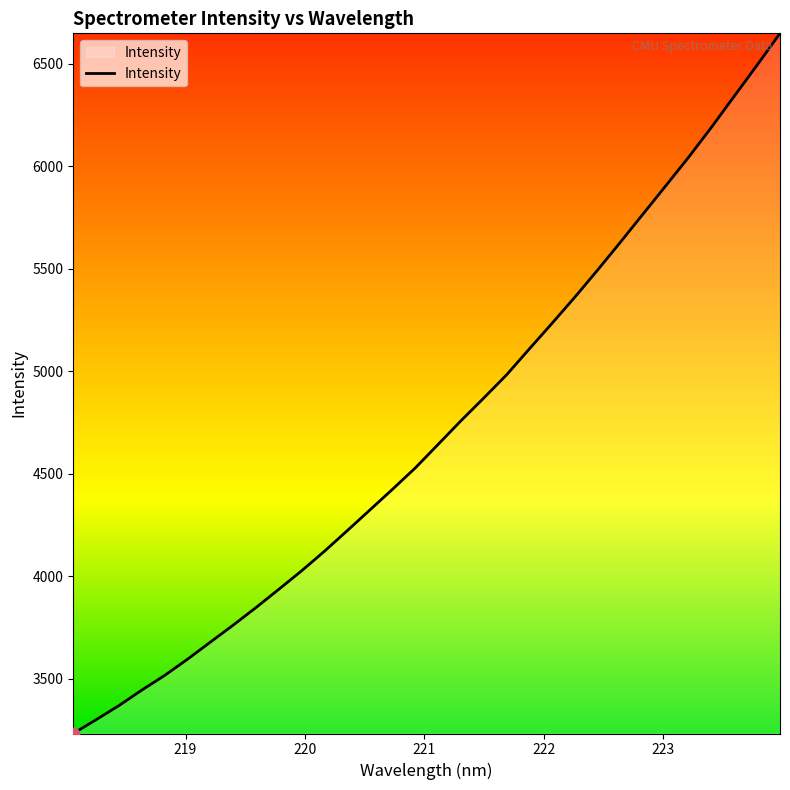

What is the smallest value displayed?

3232.0